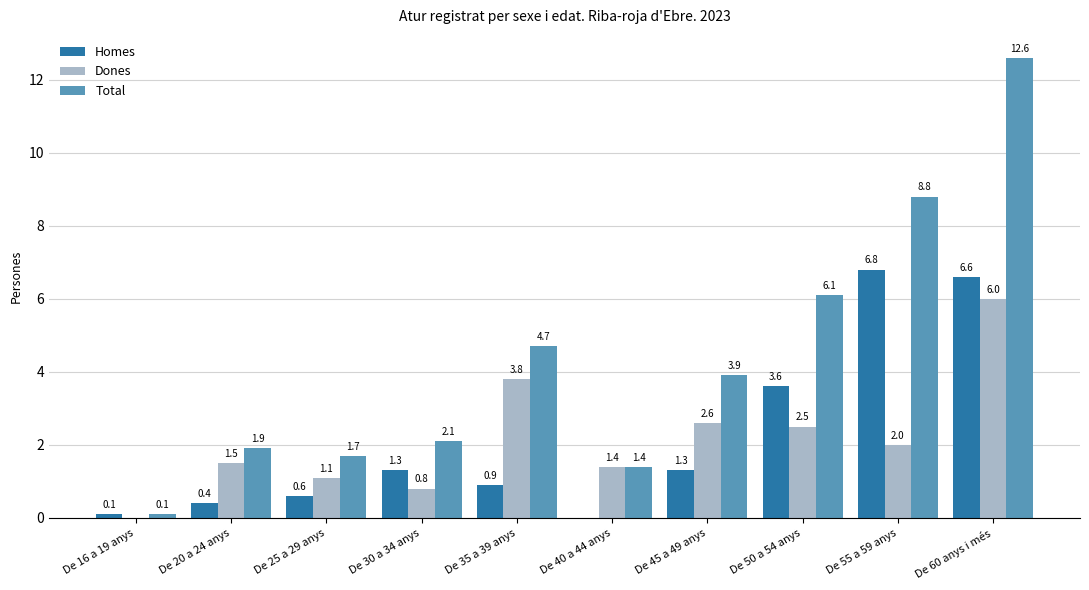

Reading right to left, extract all data points from this chart.

Homes: 6.6	6.8	3.6	1.3	0.0	0.9	1.3	0.6	0.4	0.1
Dones: 6.0	2.0	2.5	2.6	1.4	3.8	0.8	1.1	1.5	0.0
Total: 12.6	8.8	6.1	3.9	1.4	4.7	2.1	1.7	1.9	0.1